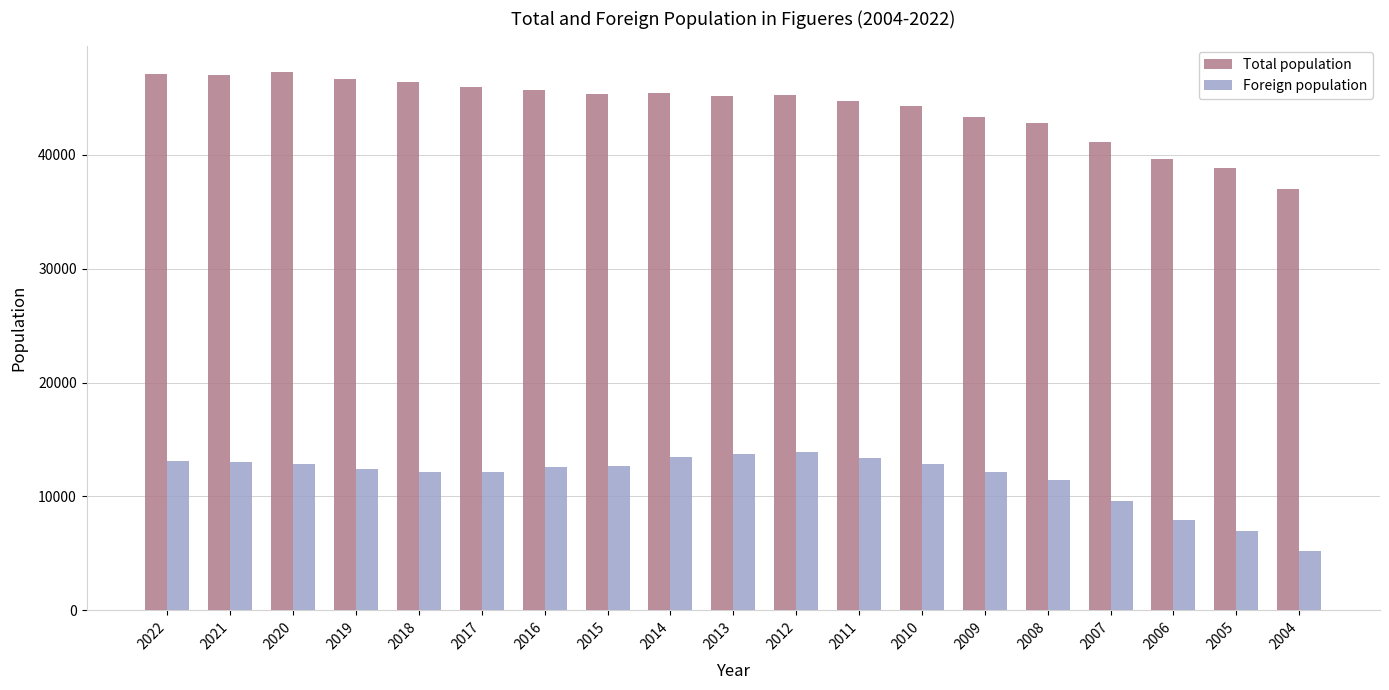

What is the sum of the Total population values at 2004 and 2022?

84120